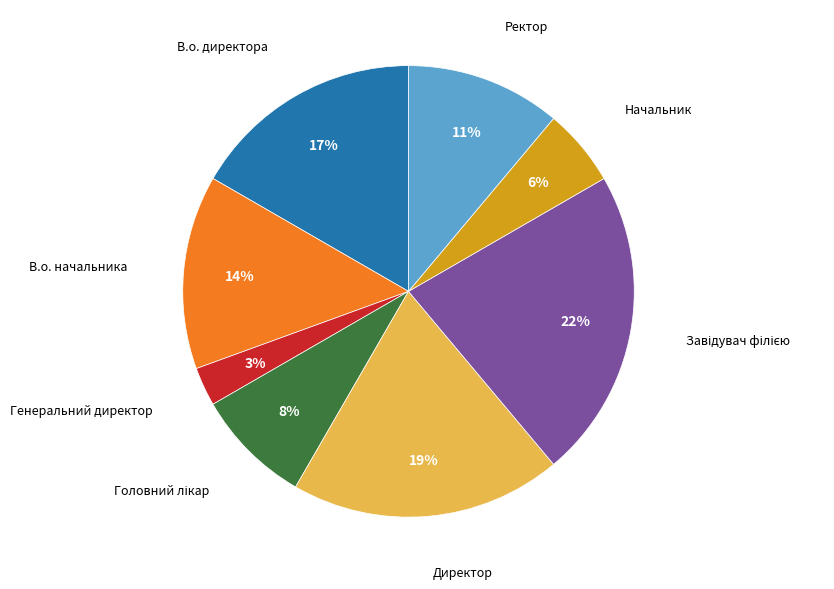

Is there any slice that represents more than half of the pie?

No